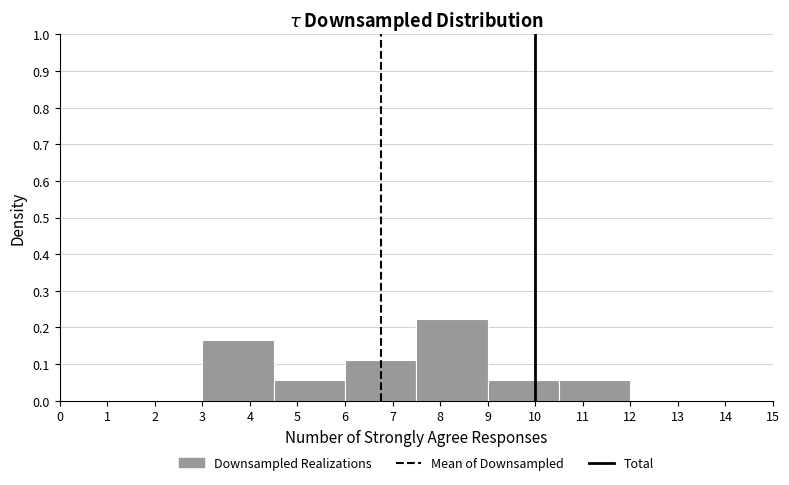

Over which range of the x-axis is the bar tallest?

7.5 to 9.0